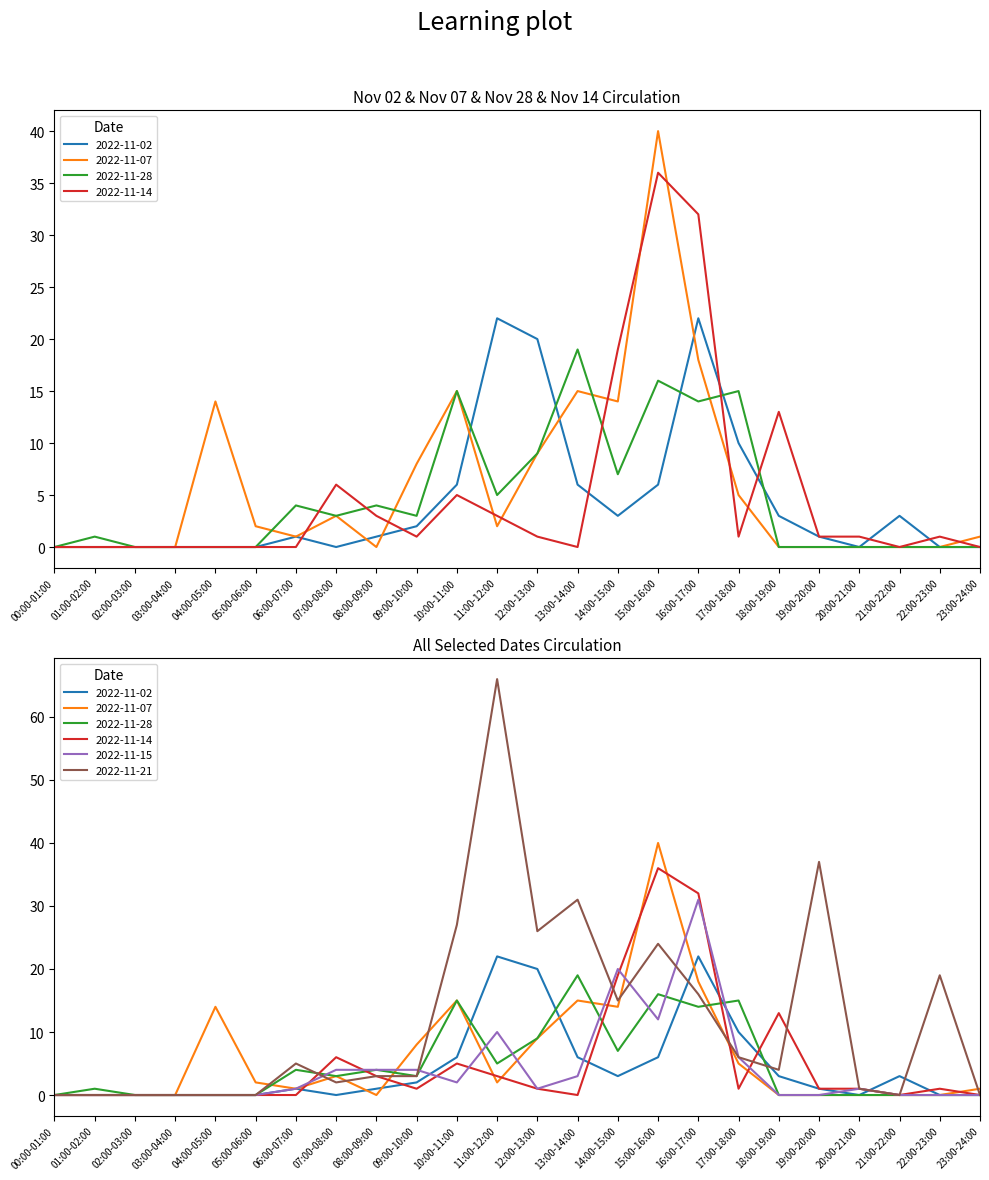

Which label corresponds to the largest value in the chart?

11:00-12:00